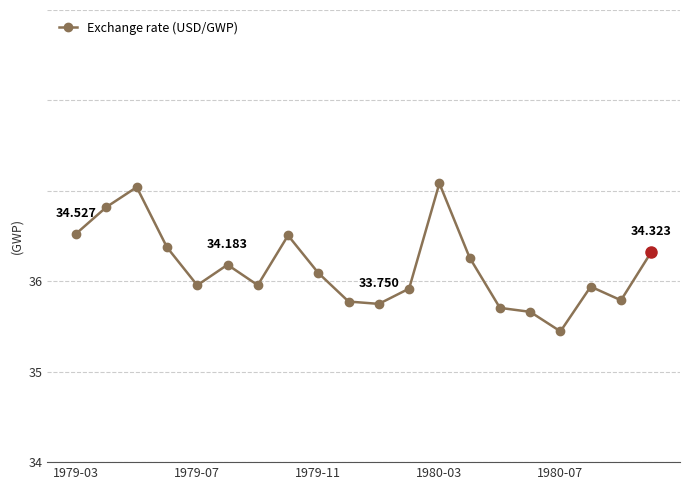

Reading left to right, list all the values displayed in this chart.

34.5	34.8	35.0	34.4	34.0	34.2	34.0	34.5	34.1	33.8	33.8	33.9	35.1	34.3	33.7	33.7	33.4	33.9	33.8	34.3